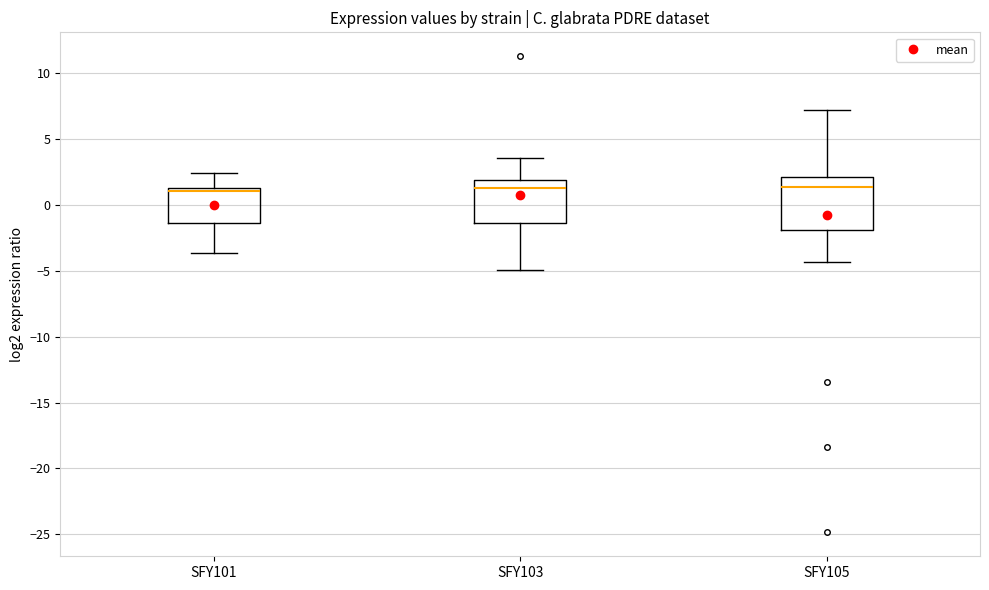

Where is the upper edge of the box for SFY105 on the y-axis? The values are not printed on the chart, so give them approximately, as read against the axis.

2.0